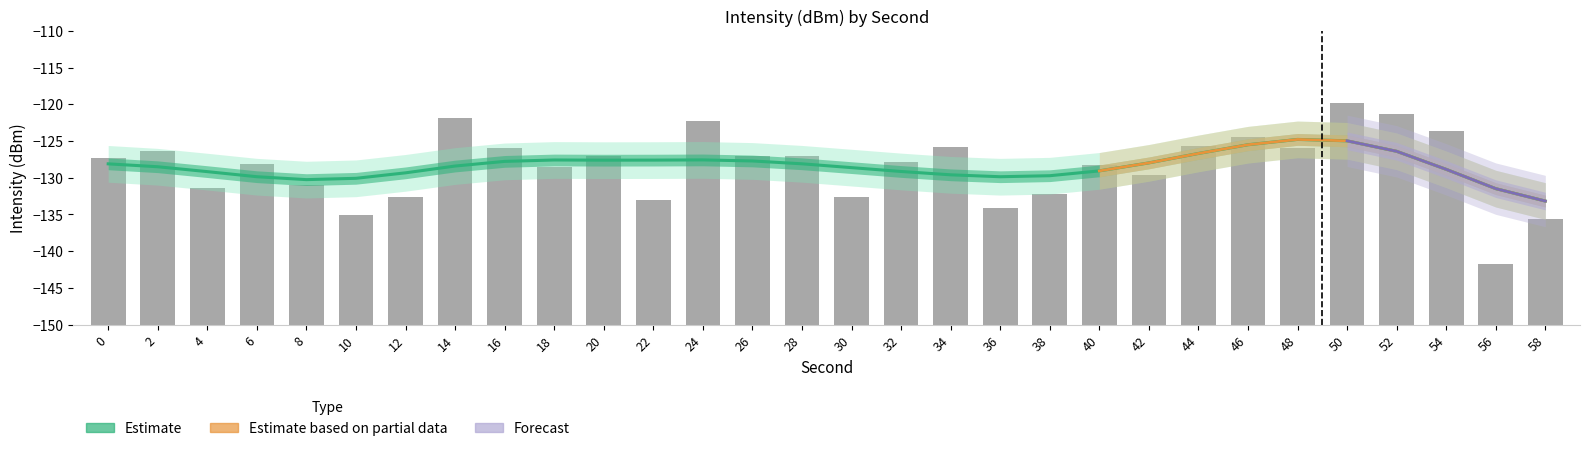

Reading right to left, what are all the values shown in this chart?

58=14.4	56=8.3	54=26.4	52=28.7	50=30.2	48=24.0	46=25.5	44=24.3	42=20.4	40=21.7	38=17.8	36=15.9	34=24.1	32=22.2	30=17.3	28=23.0	26=23.0	24=27.8	22=16.9	20=23.0	18=21.4	16=24.1	14=28.1	12=17.4	10=15.0	8=19.0	6=21.9	4=18.6	2=23.7	0=22.6